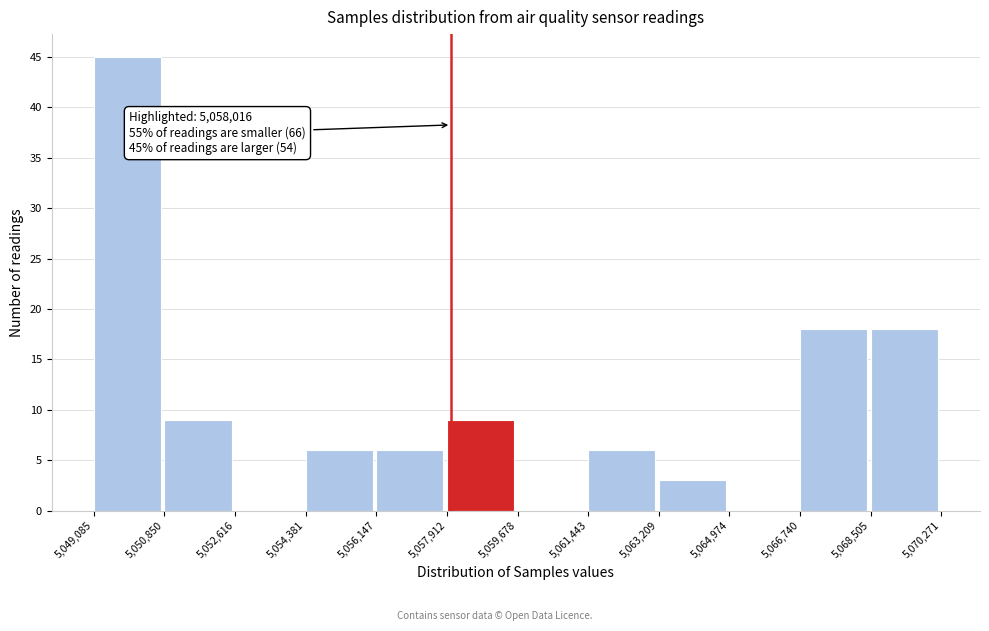

Which range on the x-axis has the tallest bar?

5,049,085 to 5,050,850